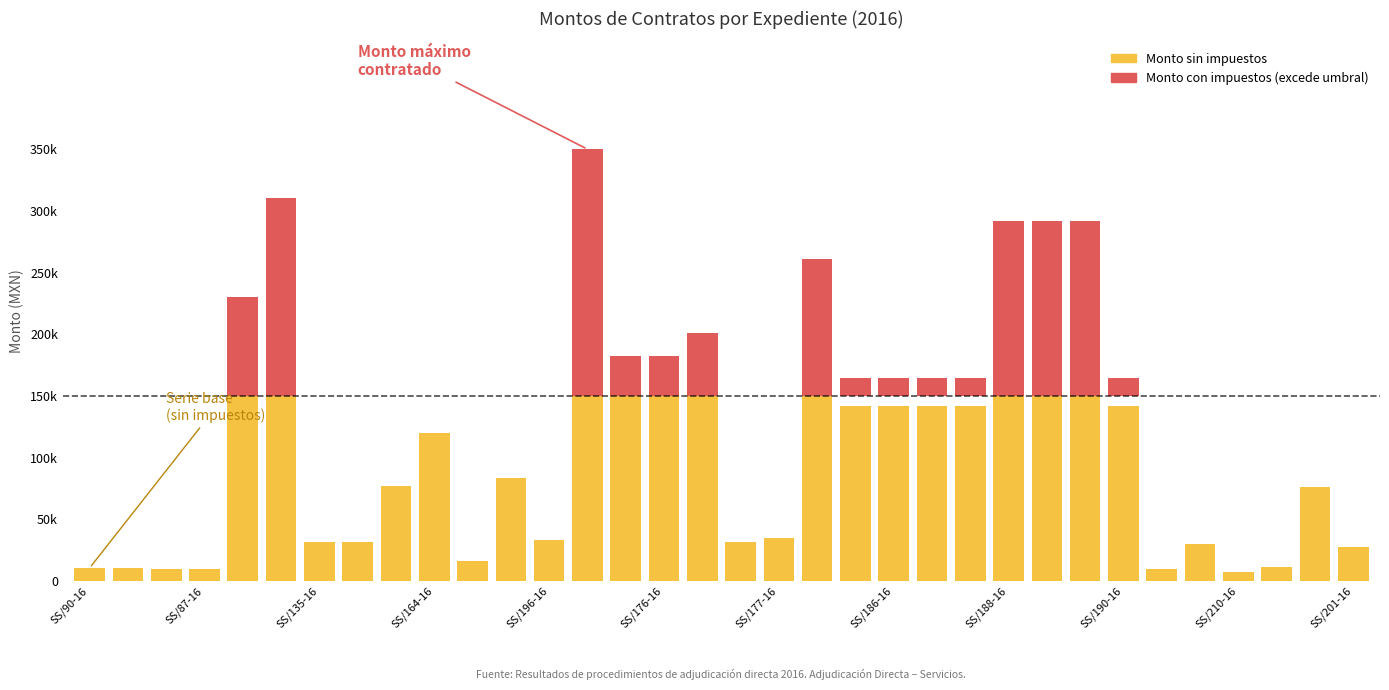

Which series has the widest spread of values?

Monto sin impuestos